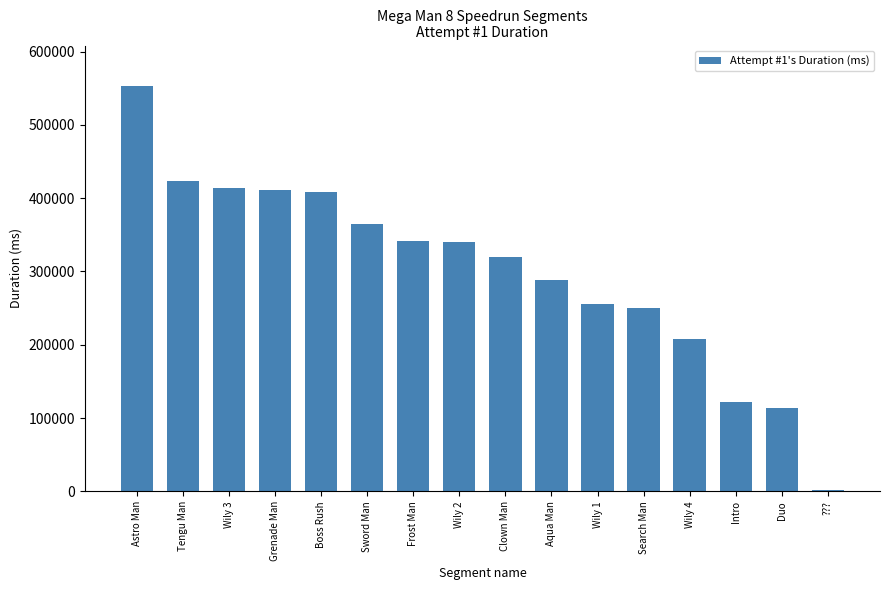

Is it true that the value at Frost Man is 615253?

False